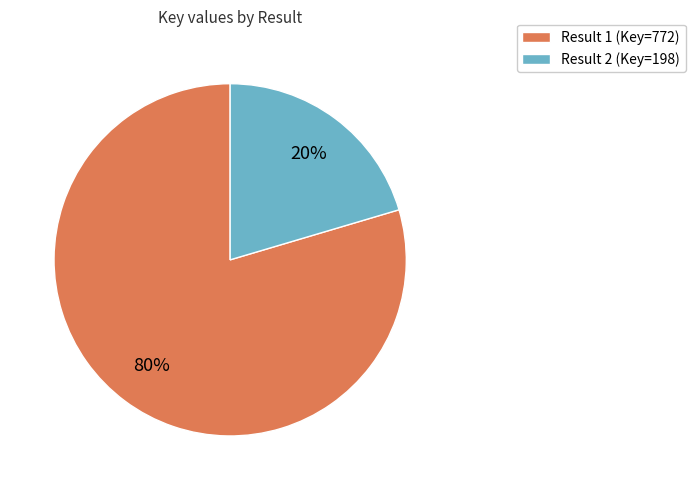

What is the smallest slice in the pie chart?

Result 2 (Key=198)